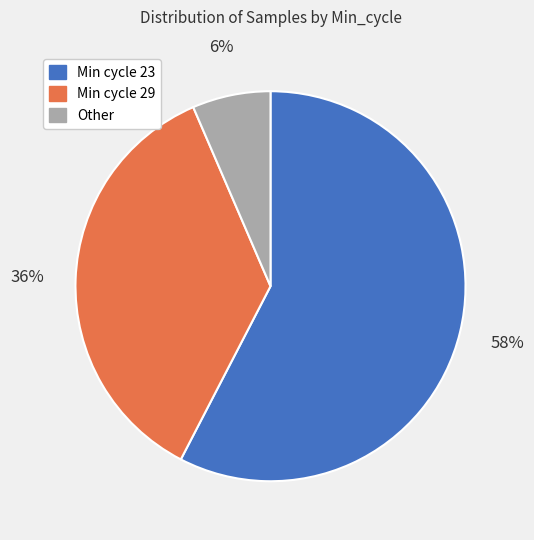

Does any single category account for the majority?

Yes